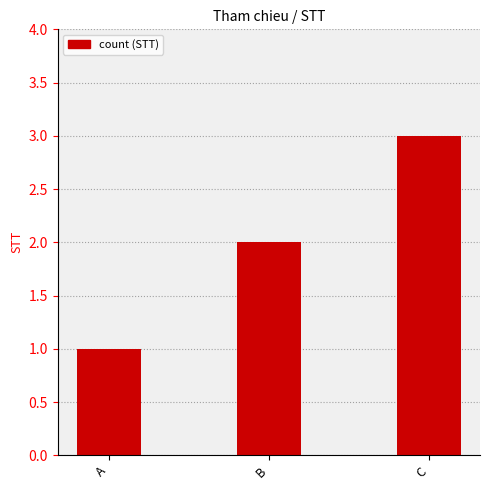

Rank the categories by value from lowest to highest.

A, B, C